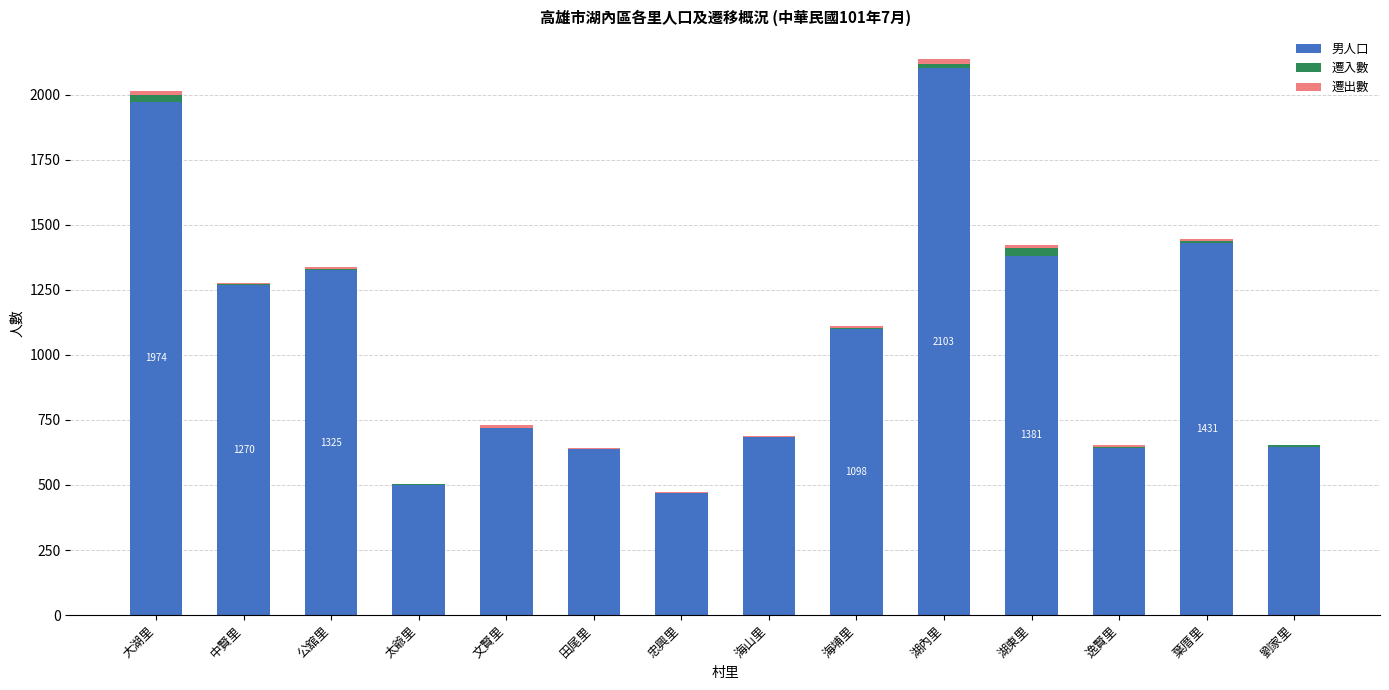

Are the bars grouped side by side (vs. stacked)?

No